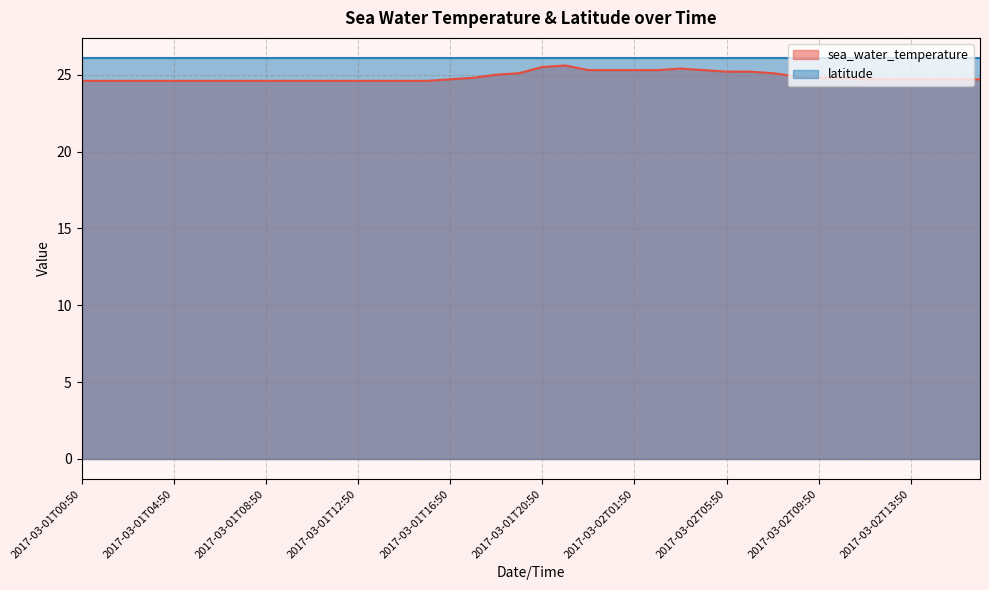

Reading right to left, what are all the values shown in this chart?

24.7	24.7	24.7	24.7	24.7	24.7	24.8	24.8	24.9	25.1	25.2	25.2	25.3	25.4	25.3	25.3	25.3	25.3	25.6	25.5	25.1	25.0	24.8	24.7	24.6	24.6	24.6	24.6	24.6	24.6	24.6	24.6	24.6	24.6	24.6	24.6	24.6	24.6	24.6	24.6